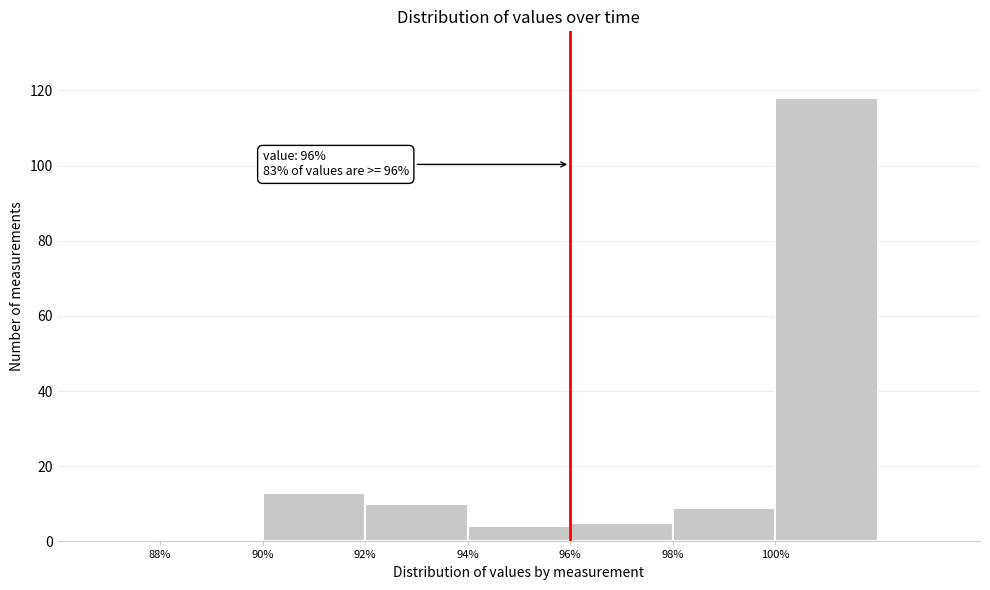

Which range on the x-axis has the tallest bar?

100 to 102